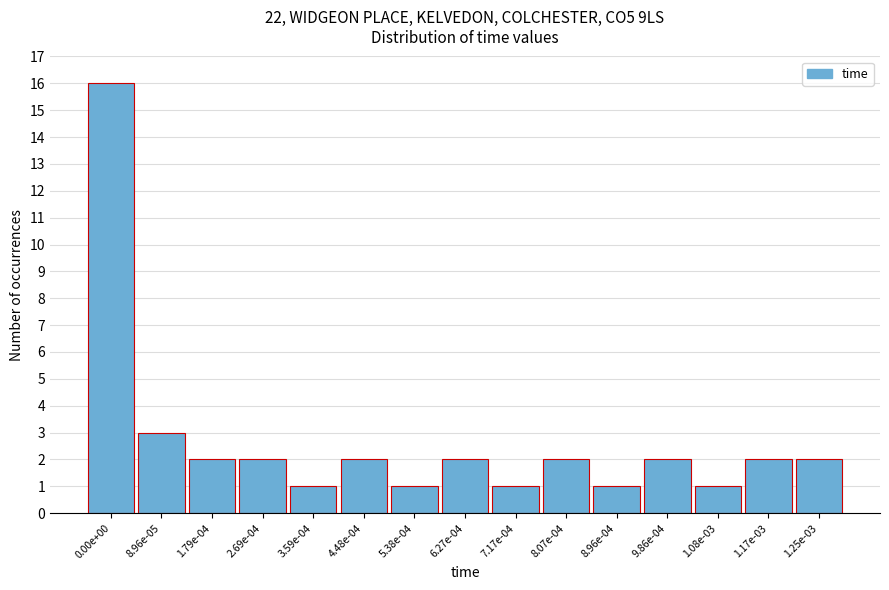

Reading right to left, transcribe all the data shown in this chart.

1.25e-03=2	1.17e-03=2	1.08e-03=1	9.86e-04=2	8.96e-04=1	8.07e-04=2	7.17e-04=1	6.27e-04=2	5.38e-04=1	4.48e-04=2	3.59e-04=1	2.69e-04=2	1.79e-04=2	8.96e-05=3	0.00e+00=16